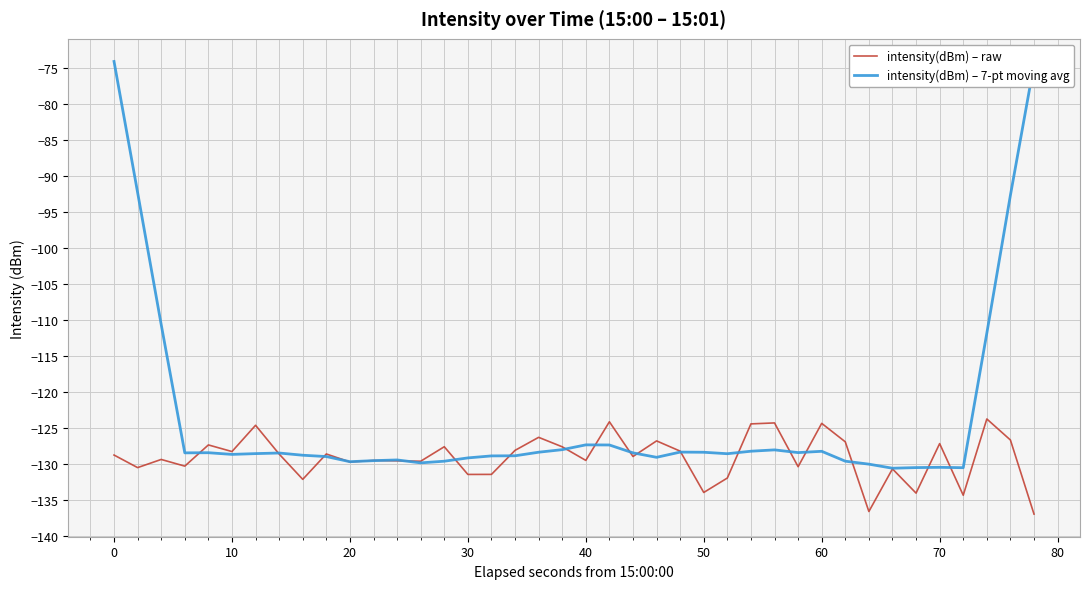

Which series has the largest total across all categories?

intensity(dBm) – 7-pt moving avg